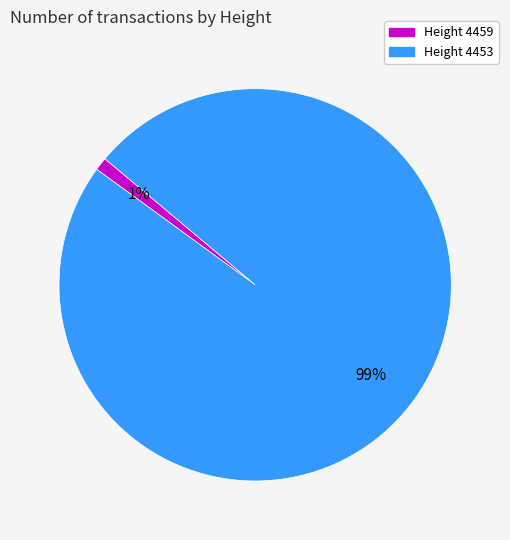

To the nearest percent, what is the difference between the largest and smallest slice percentages?

98%